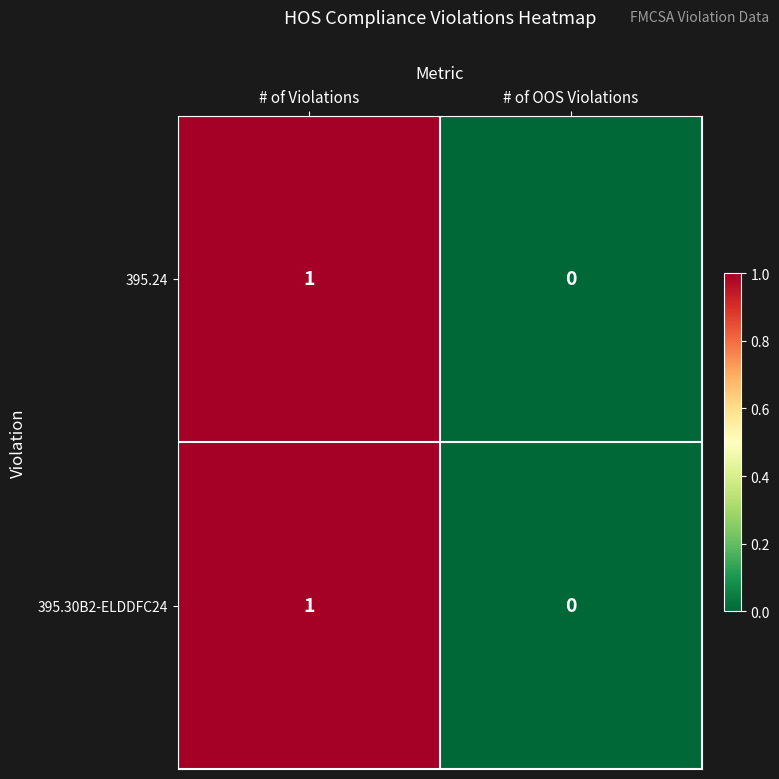

True or false: 395.30B2-ELDDFC24 has a value of 2 at # of Violations.

False